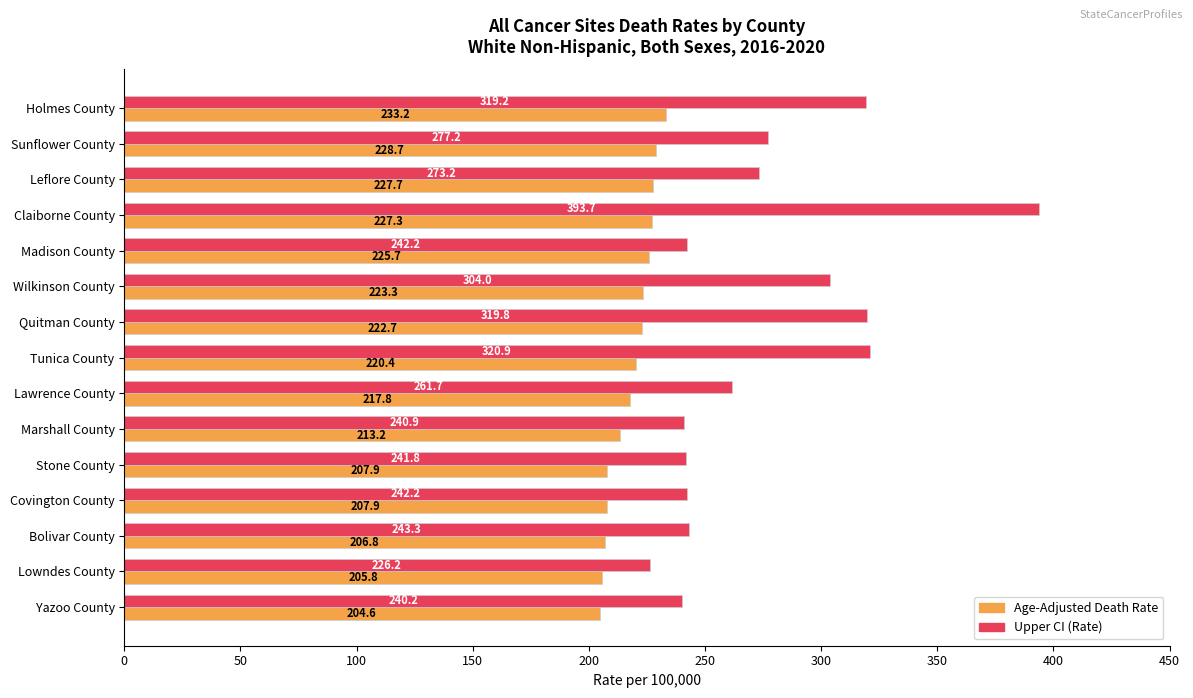

Is it true that Upper CI (Rate) equals 424.3 at Quitman County?

False